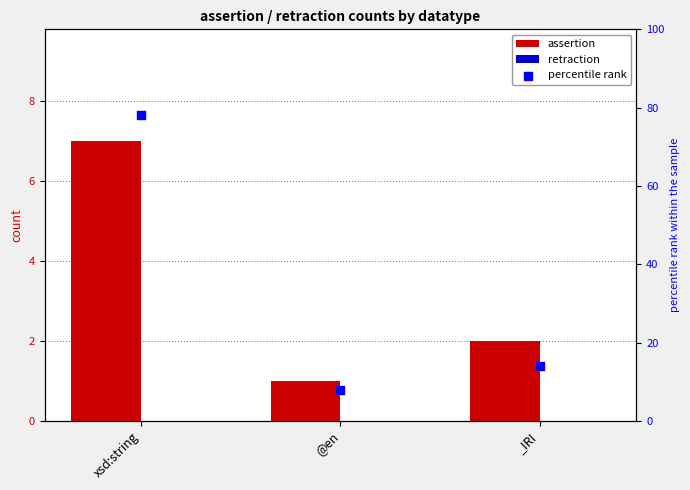

Which series has the largest Y range (max minus min)?

percentile rank